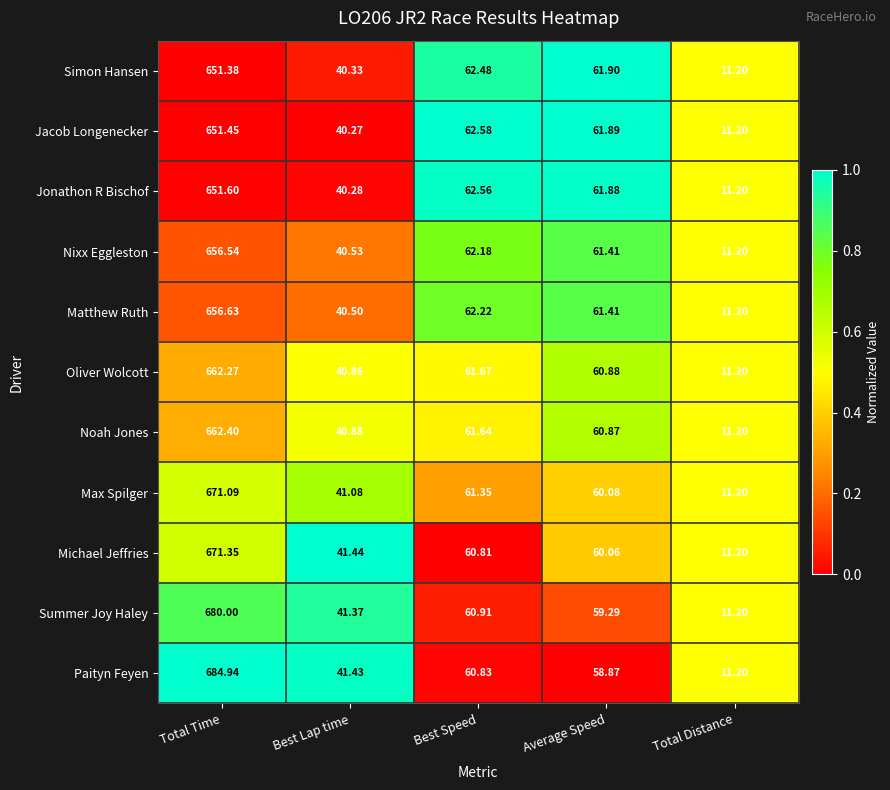

At which label does Max Spilger first exceed 60?

Total Time